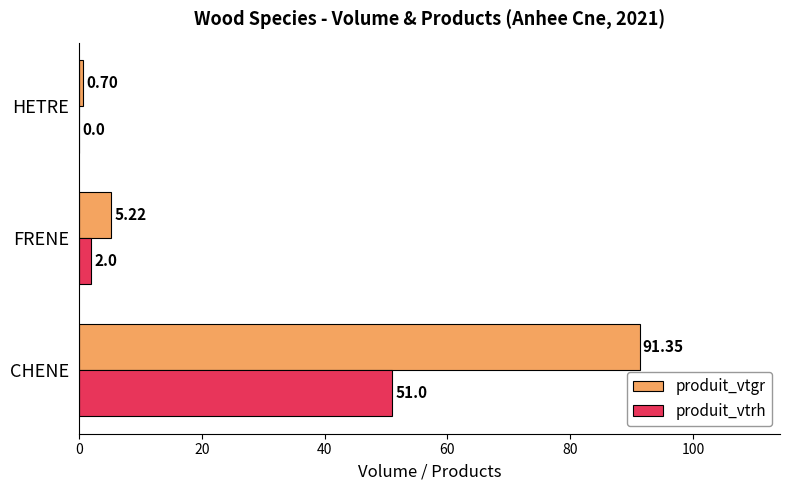

Where is produit_vtgr nearest to the value 46?

FRENE